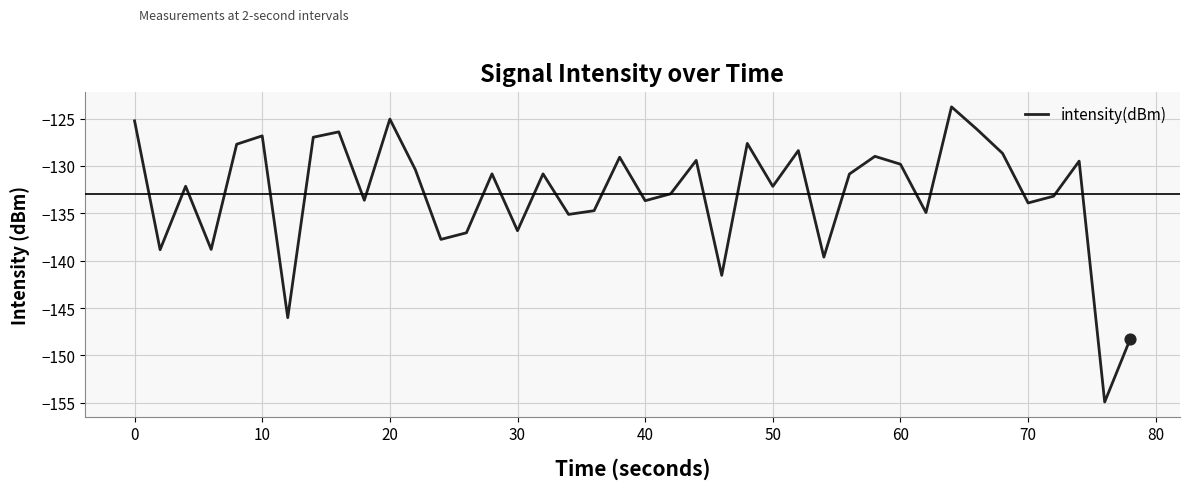

What is the greatest value displayed?

-123.8